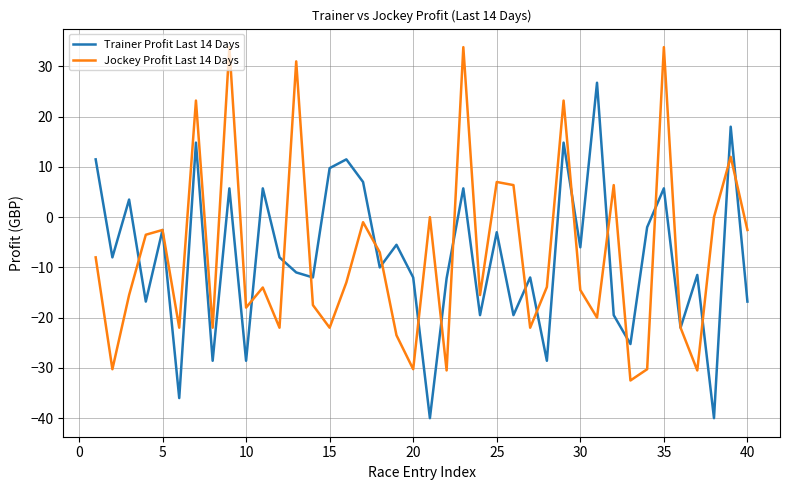

List the series in order of their peak value, highest first.

Jockey Profit Last 14 Days, Trainer Profit Last 14 Days